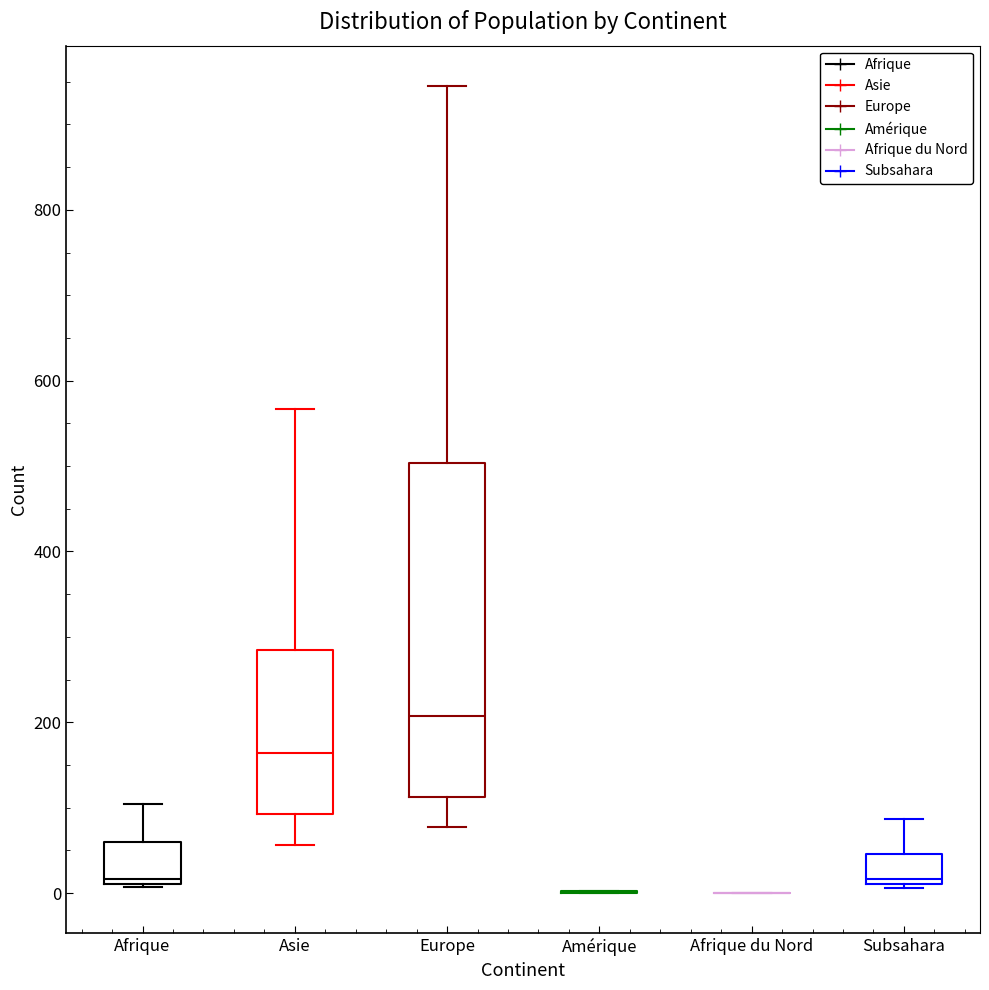

Where does the median line of the box for Asie sit on the y-axis? The values are not printed on the chart, so give them approximately, as read against the axis.

160